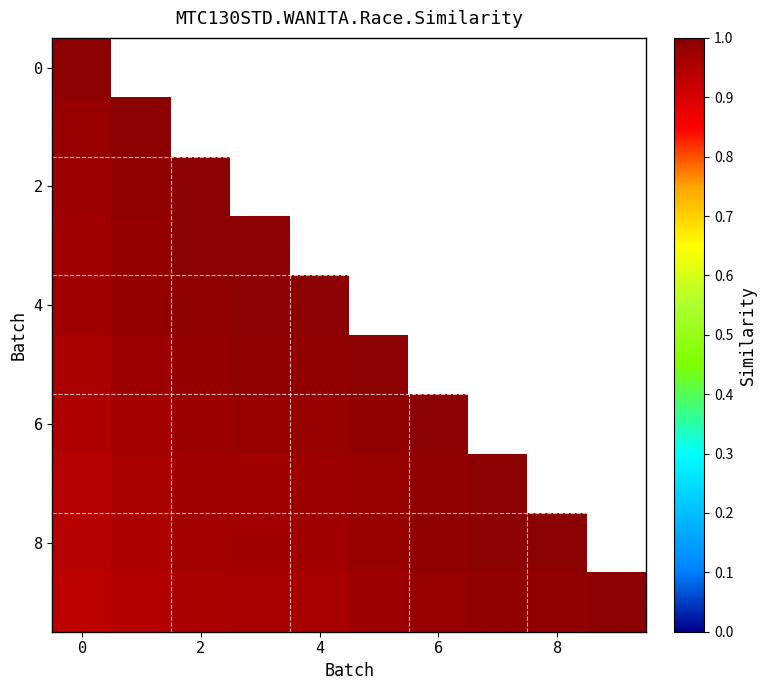

Which has a higher value, 8 or 5?

5